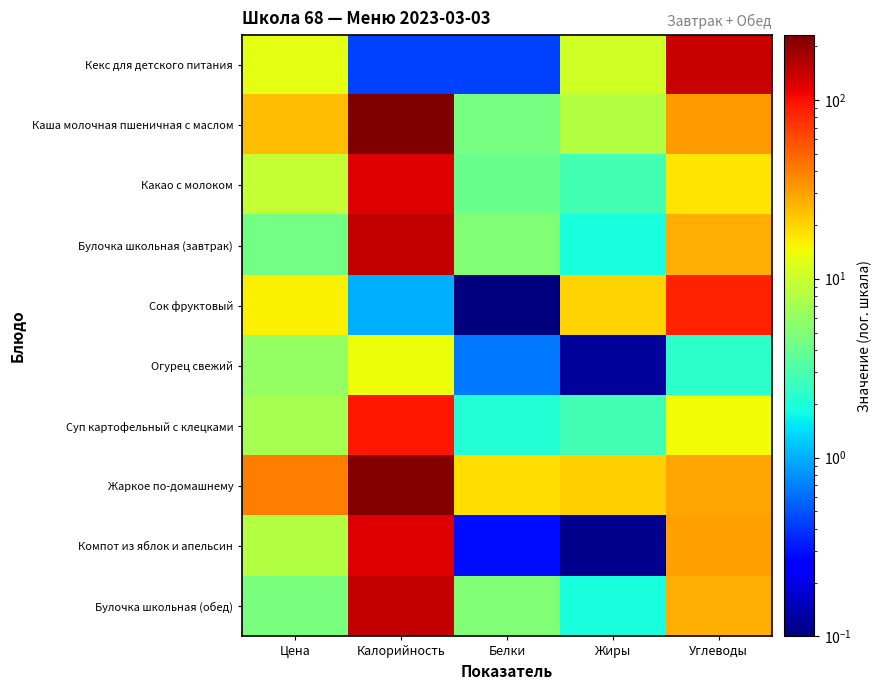

Between Жиры and Углеводы, which is larger?

Углеводы